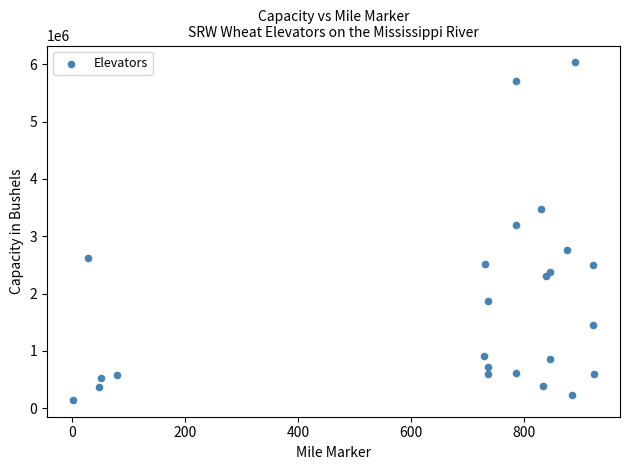

What is the range of Y values (max minus min)?

5885000